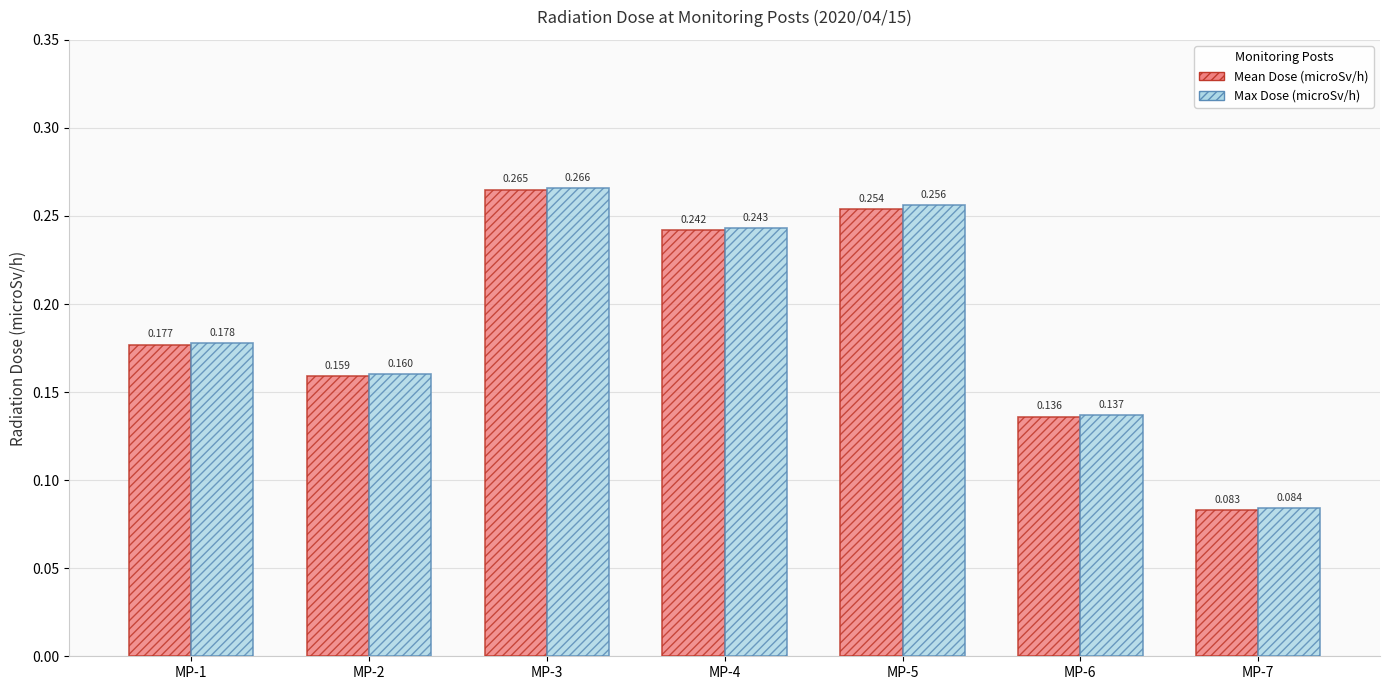

Which series has the largest total across all categories?

Max Dose (microSv/h)